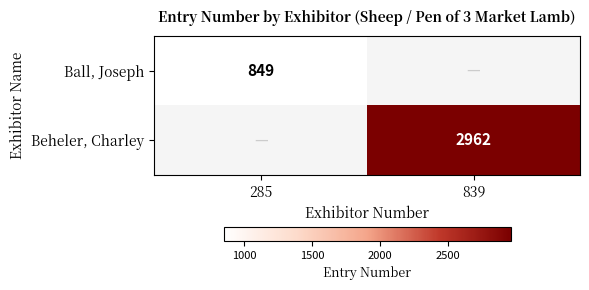

Is the value of Ball, Joseph at 285 greater than the value of Beheler, Charley at 839?

No